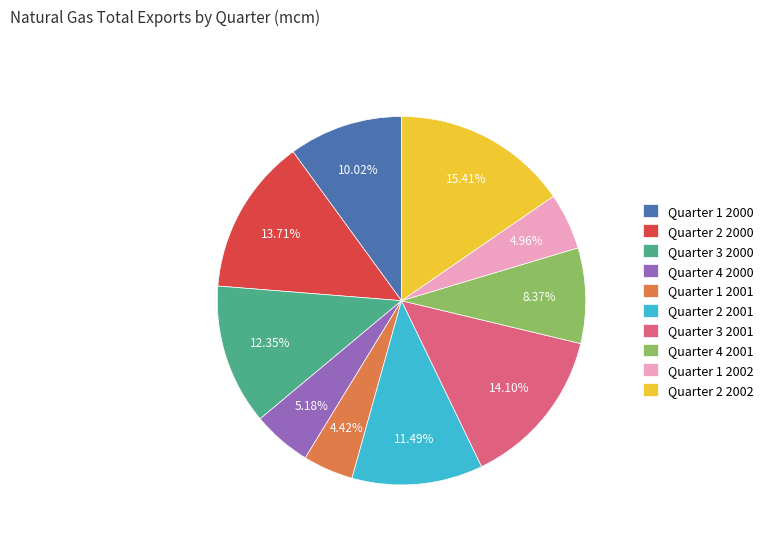

Combined, do Quarter 1 2000 and Quarter 2 2000 account for over 50%?

No